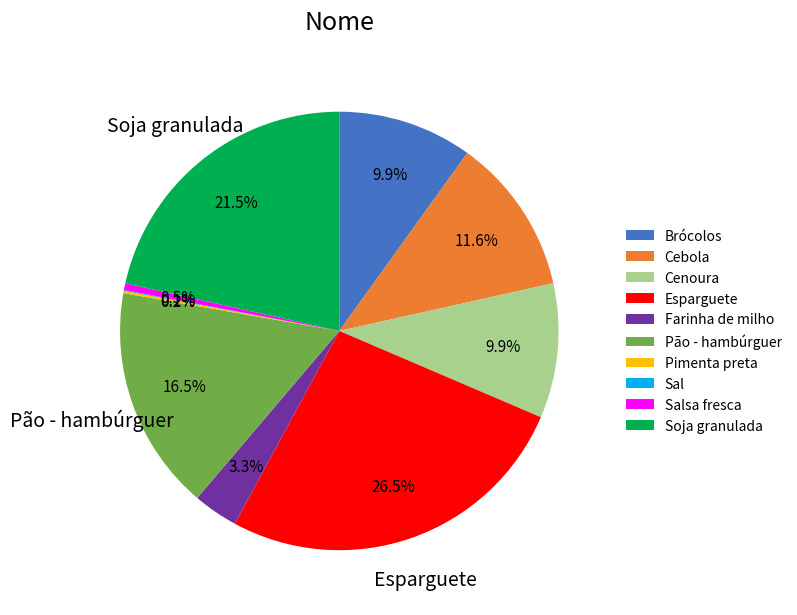

Do Pão - hambúrguer and Cenoura together represent more than half of the pie?

No